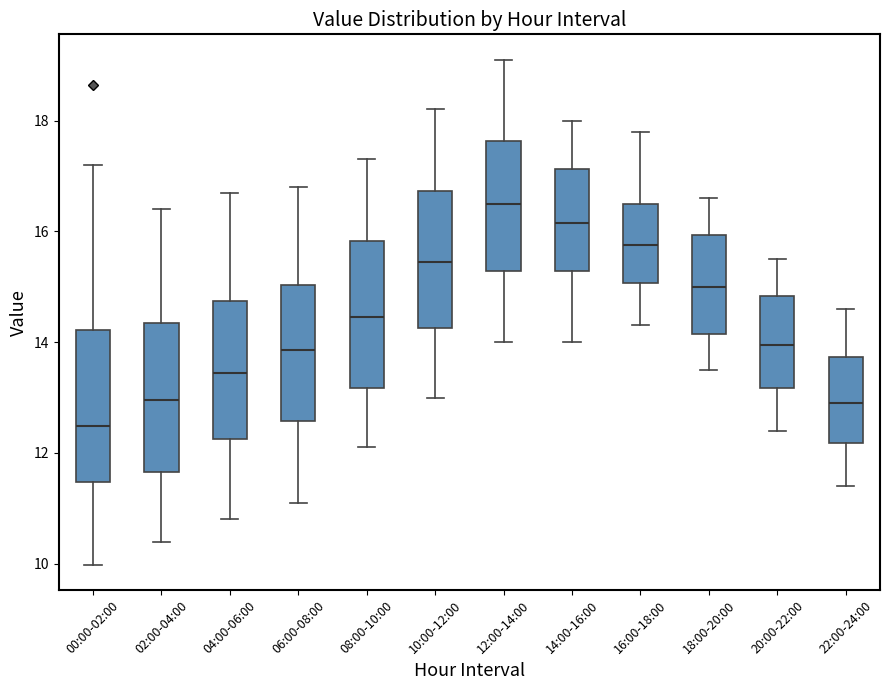

Where is the upper edge of the box for 20:00-22:00 on the y-axis? The values are not printed on the chart, so give them approximately, as read against the axis.

14.8